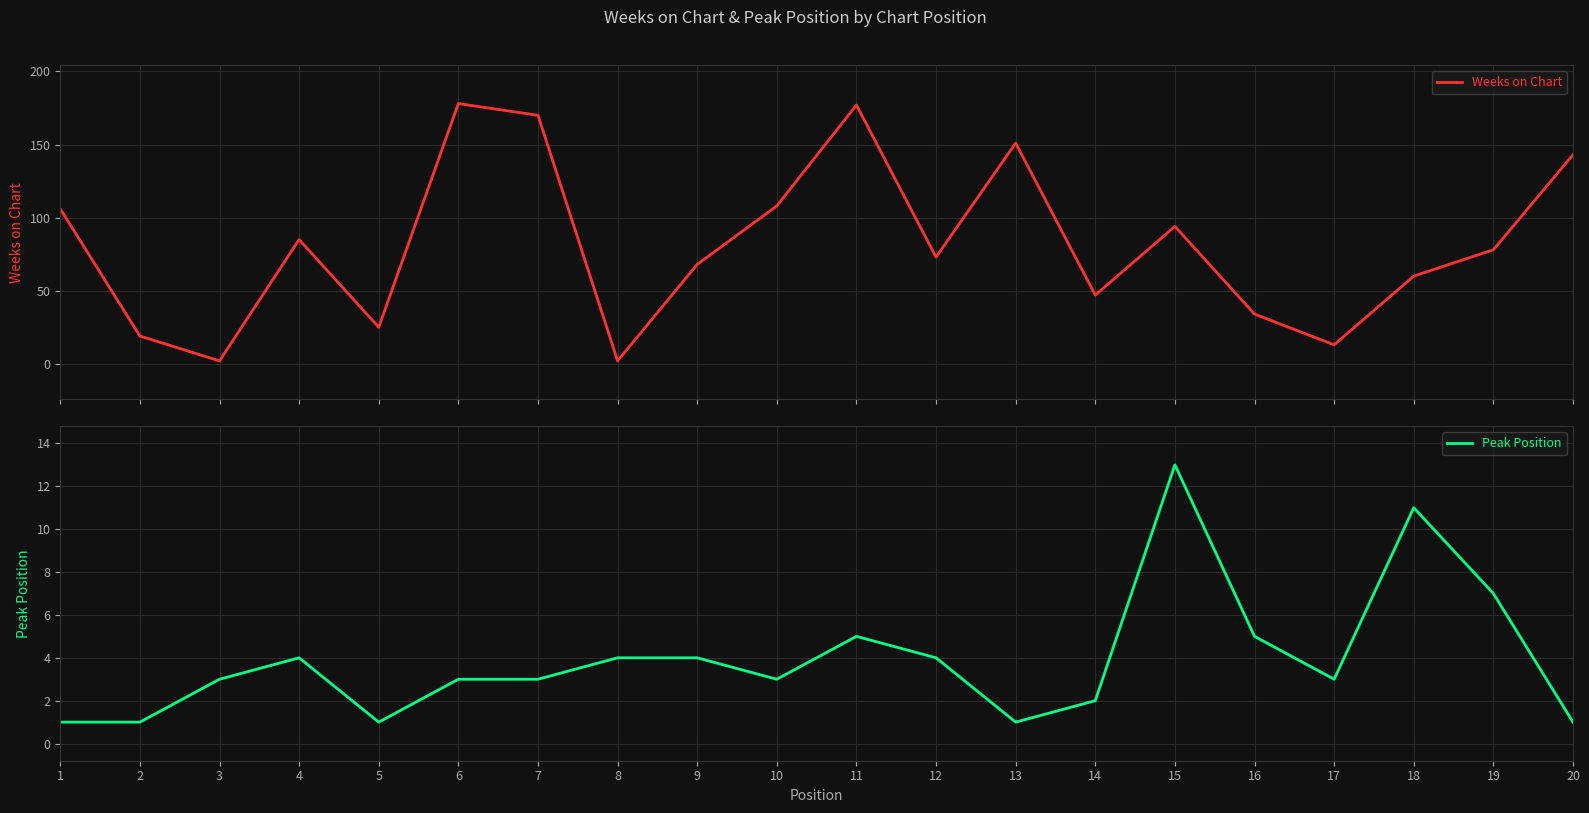

Count the number of categories in the chart.

20